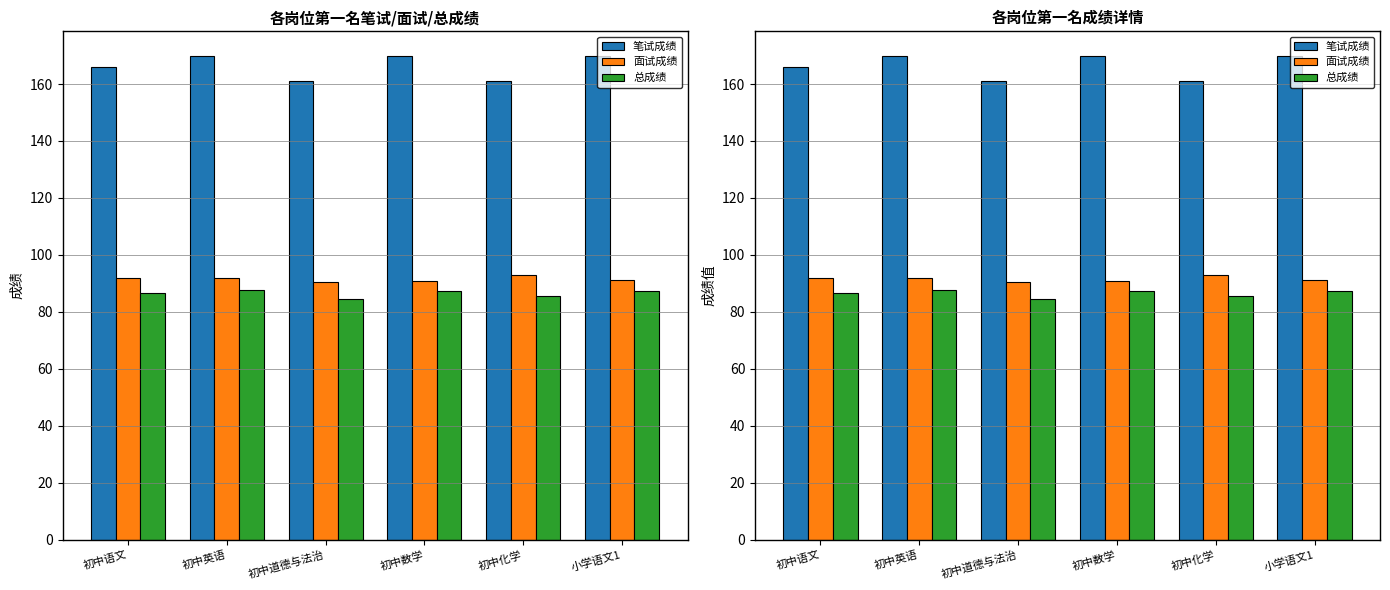

How many data points in 总成绩 are less than 87?

3